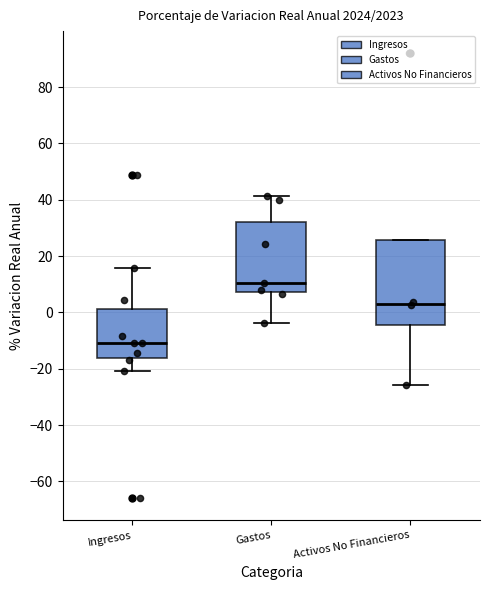

Which box is the tallest, from its lower edge to its upper edge?

Activos No Financieros